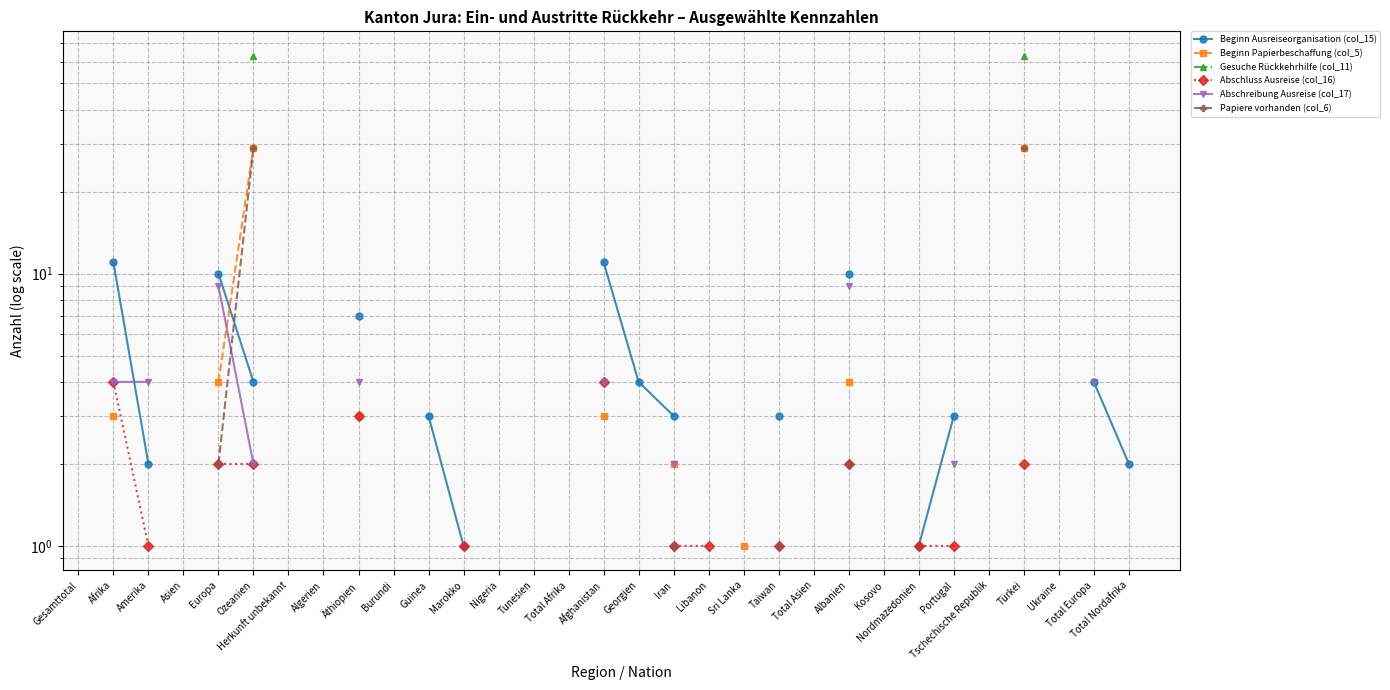

Between Guinea and Nordmazedonien, which is larger?

Guinea